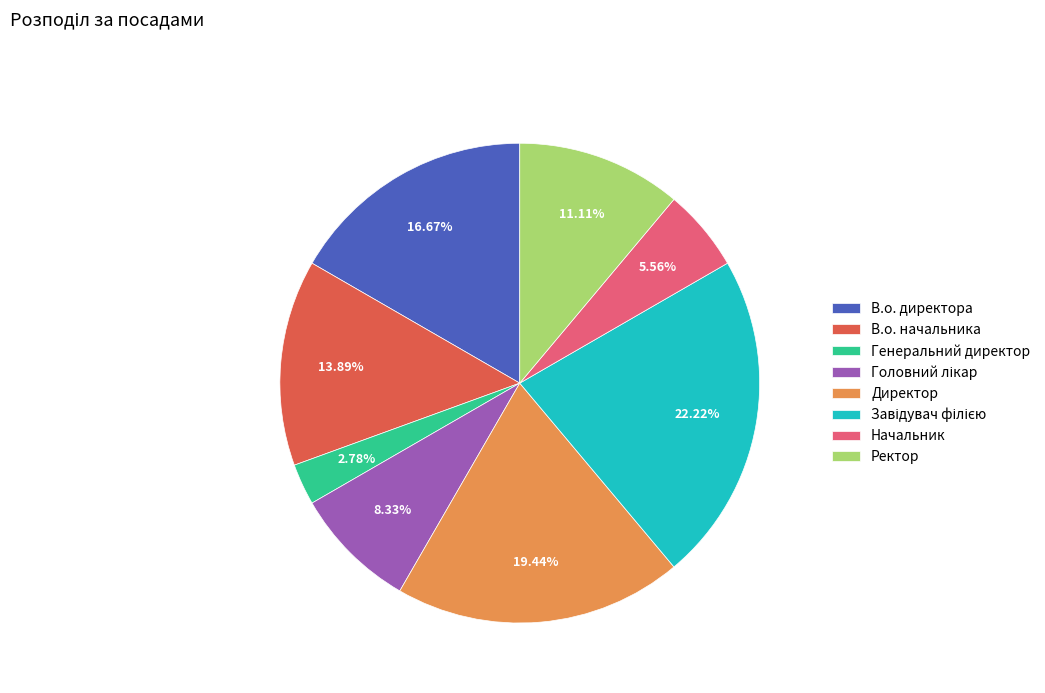

Does Генеральний директор represent more than half of the total?

No